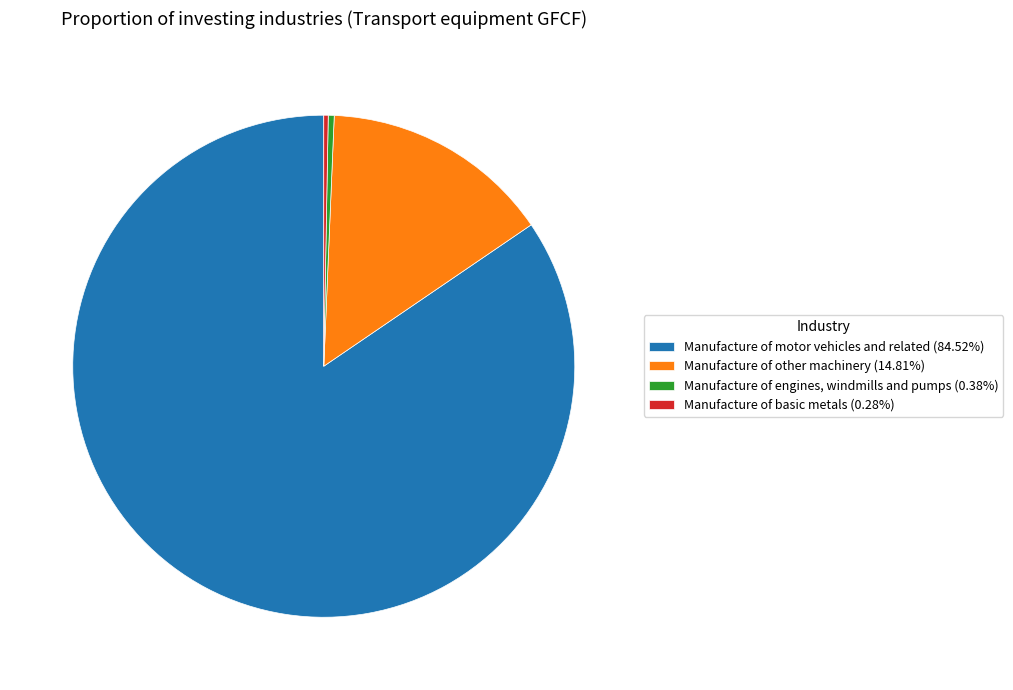

Do Manufacture of other machinery (14.81%) and Manufacture of motor vehicles and related (84.52%) together represent more than half of the pie?

Yes